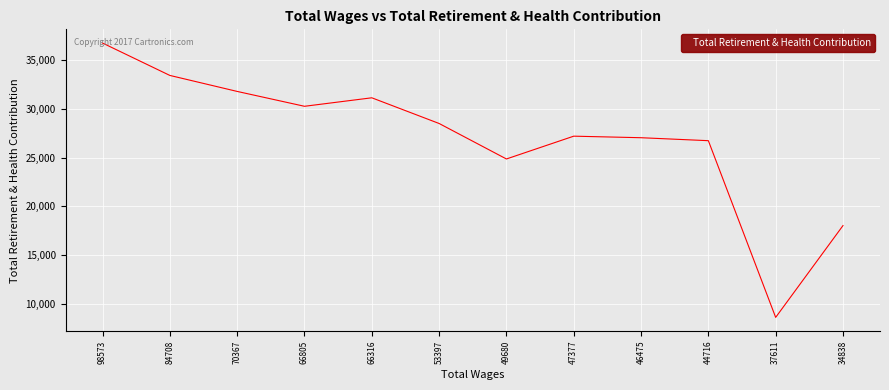

What is the difference between the maximum and minimum values?

28202